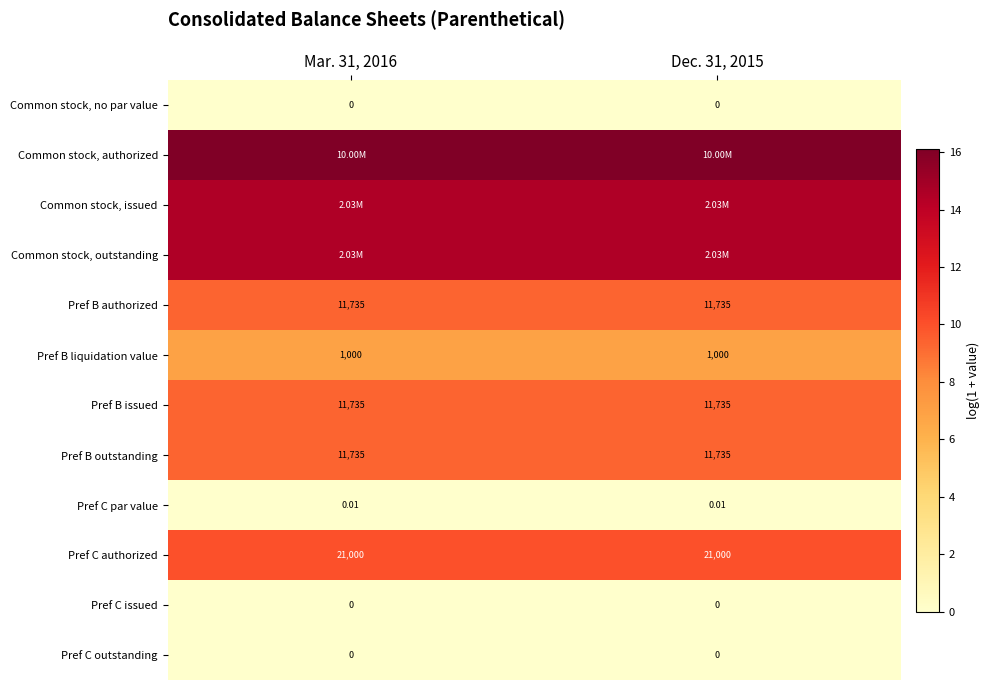

Is the value of Pref C authorized at Mar. 31, 2016 greater than the value of Common stock, no par value at Dec. 31, 2015?

Yes